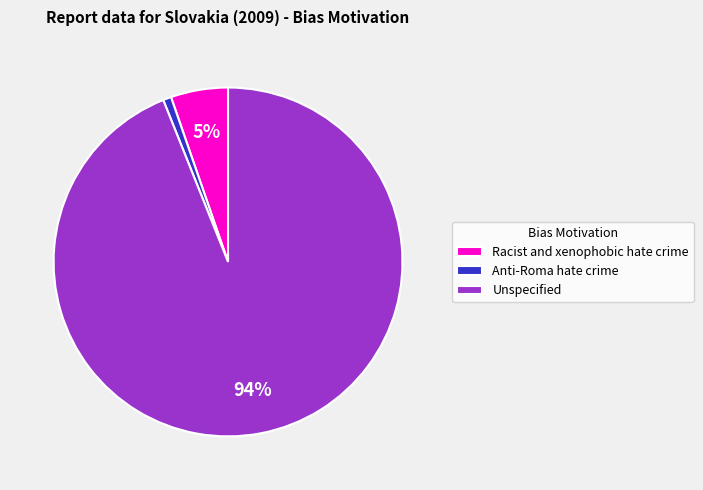

Is there a majority slice in this chart?

Yes